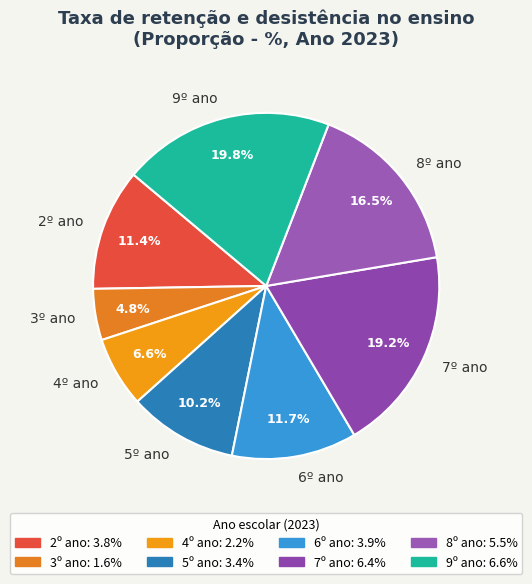

To the nearest percent, what percentage of the pie is 6º ano?

12%